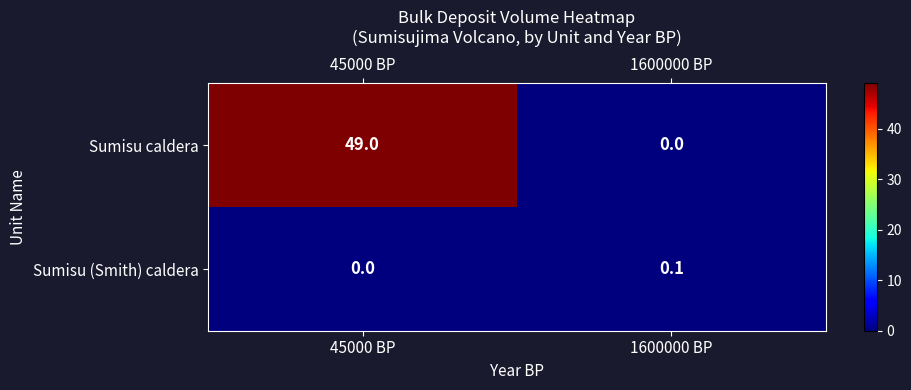

Reading left to right, transcribe all the data shown in this chart.

Sumisu caldera: 49.0	0.0
Sumisu (Smith) caldera: 0.0	0.1